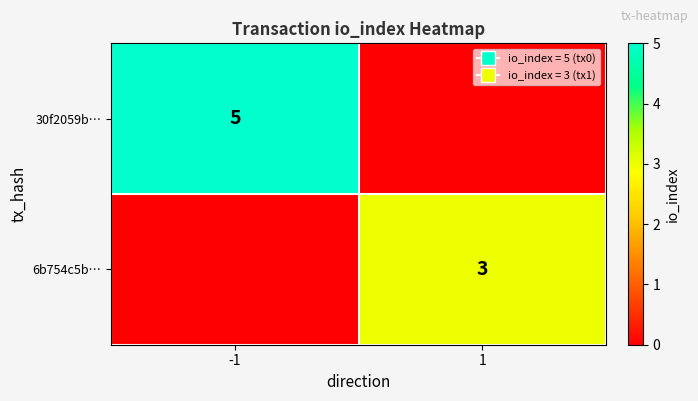

The value of 30f2059b… at -1 is 5. True or false?

True